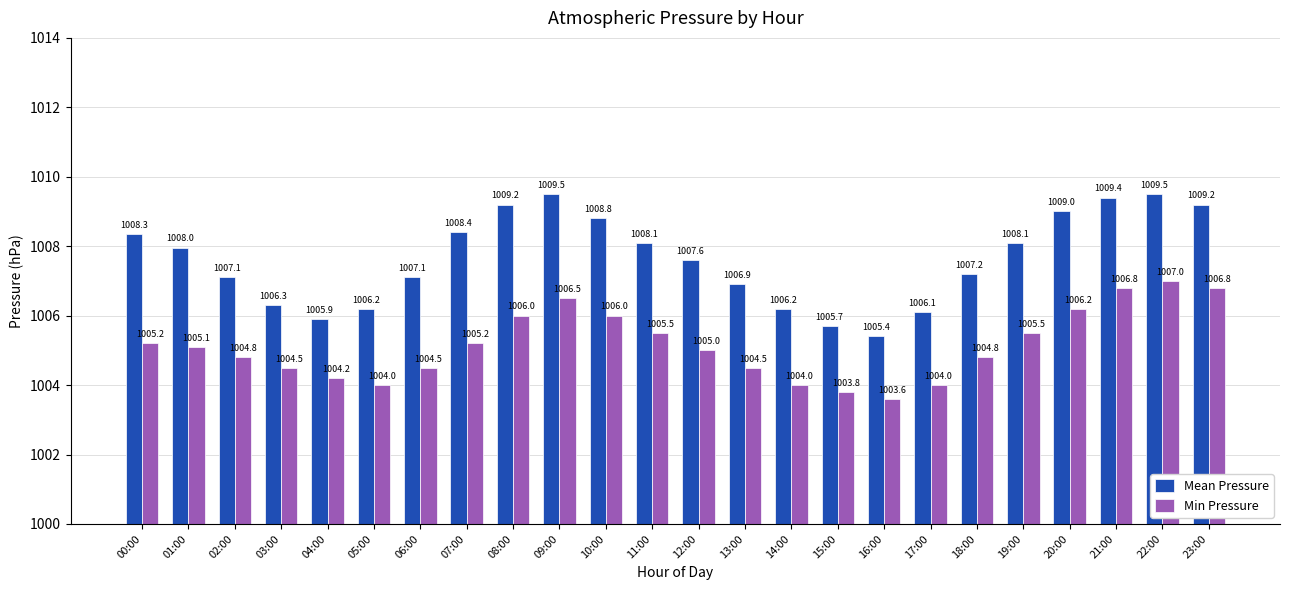

What is the value of the Min Pressure bar at the 4th from the left?

1004.5